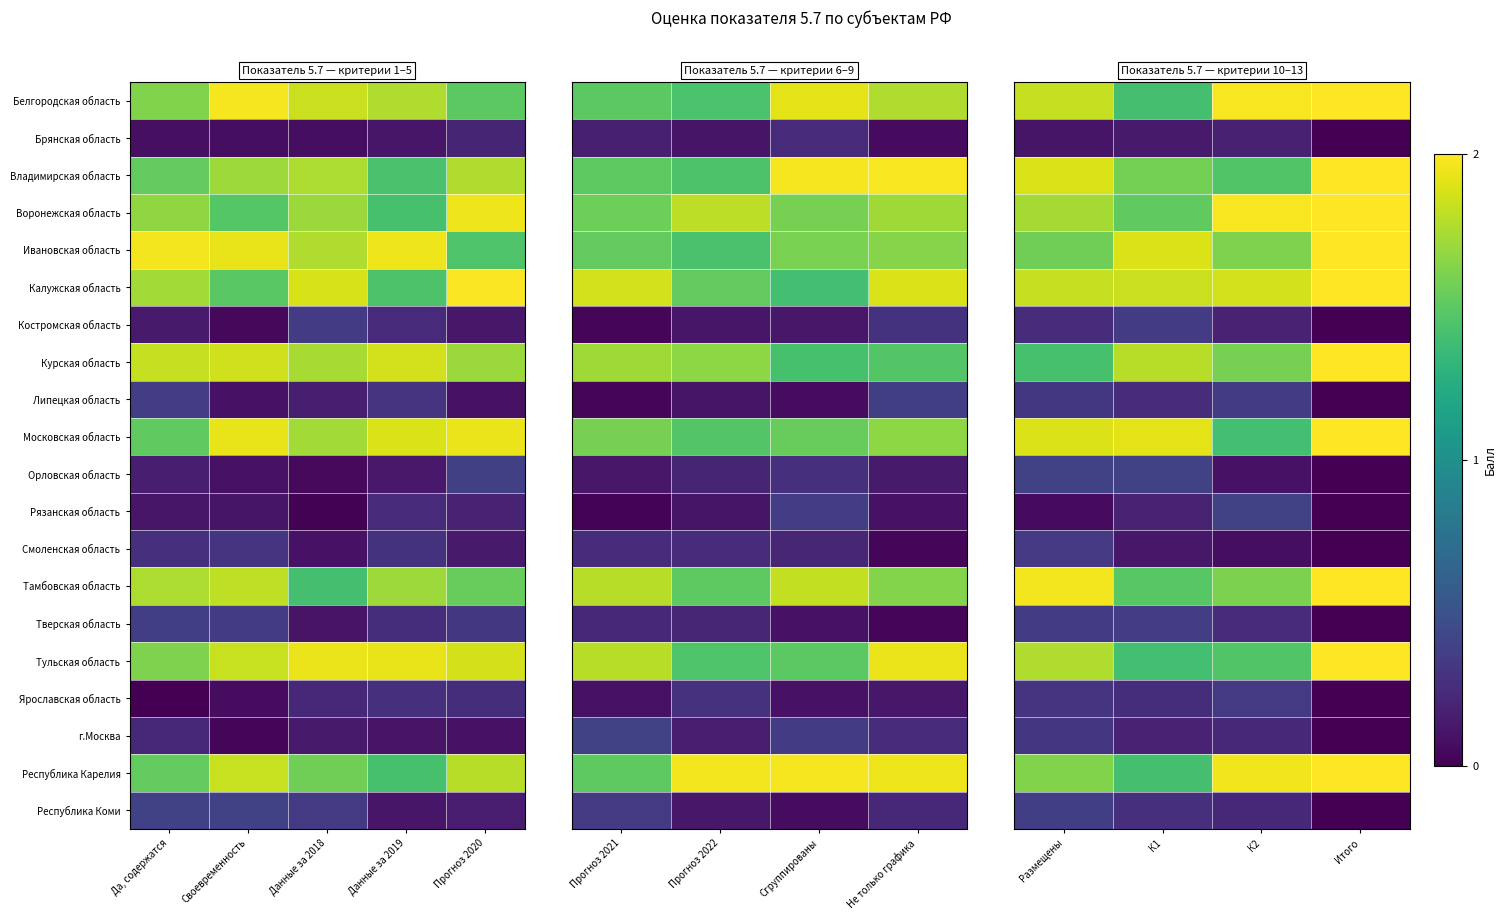

Between К1 and Итого, which is larger?

Итого